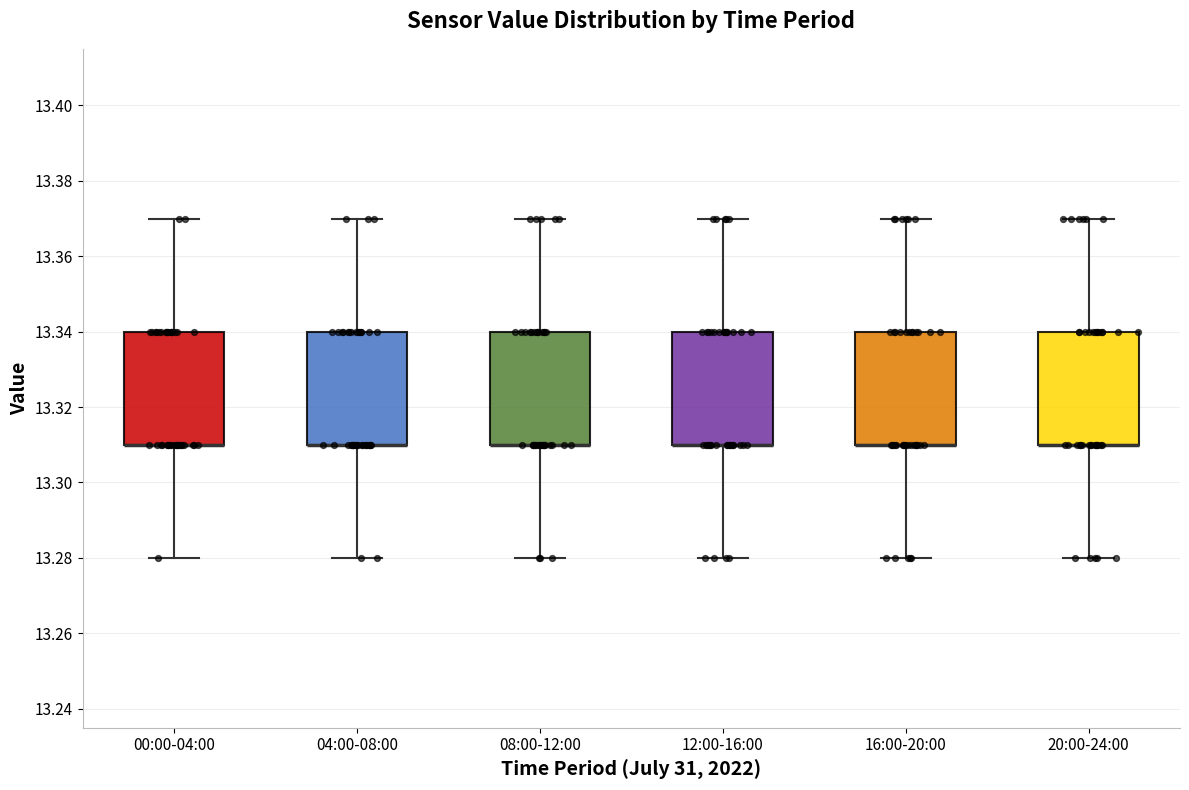

Reading left to right, transcribe this box plot: for each box, give where its median line is, the range the box spans, and where its two whiskers end, as read against the y-axis. The values are not printed on the chart, so give them approximately, as read against the axis.

00:00-04:00: median 13.31 (drawn on the box's lower edge), box 13.31 to 13.34, whiskers 13.28 to 13.37
04:00-08:00: median 13.31 (drawn on the box's lower edge), box 13.31 to 13.34, whiskers 13.28 to 13.37
08:00-12:00: median 13.31 (drawn on the box's lower edge), box 13.31 to 13.34, whiskers 13.28 to 13.37
12:00-16:00: median 13.31 (drawn on the box's lower edge), box 13.31 to 13.34, whiskers 13.28 to 13.37
16:00-20:00: median 13.31 (drawn on the box's lower edge), box 13.31 to 13.34, whiskers 13.28 to 13.37
20:00-24:00: median 13.31 (drawn on the box's lower edge), box 13.31 to 13.34, whiskers 13.28 to 13.37